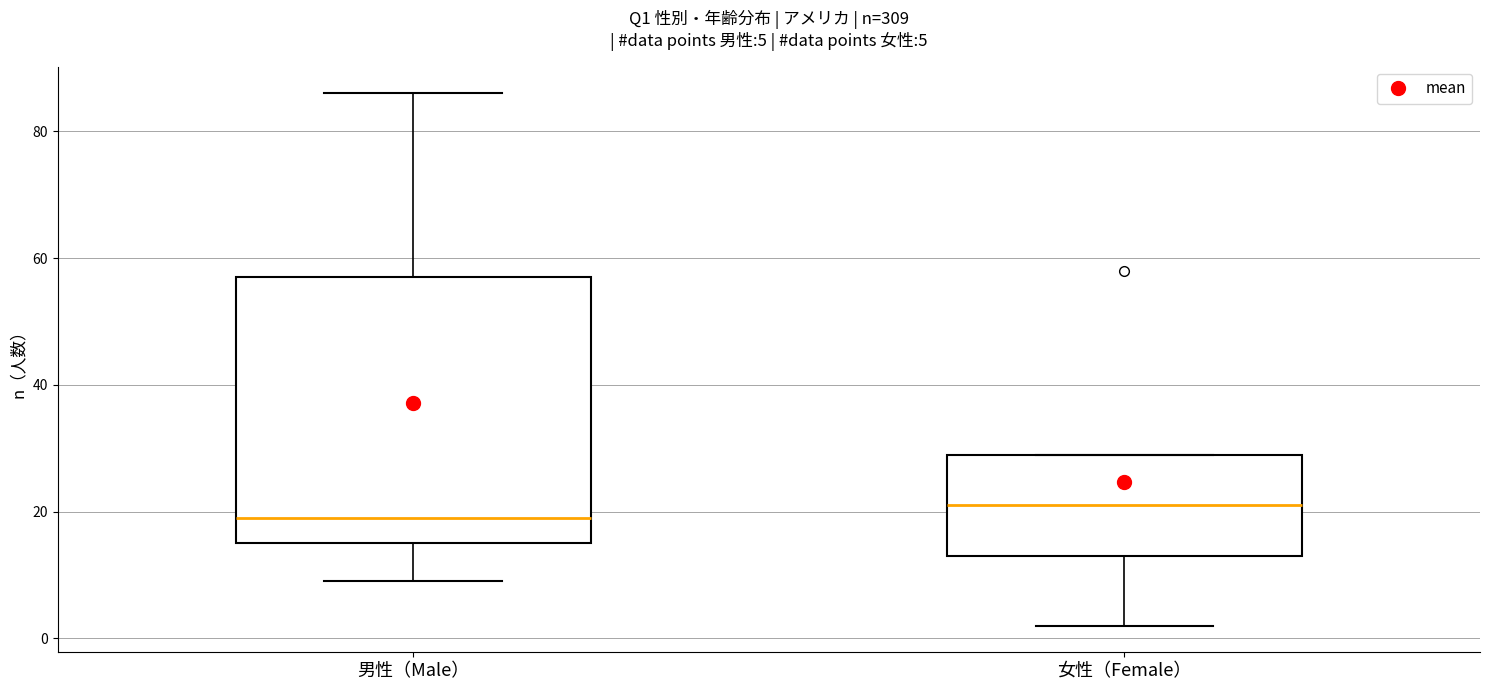

Which box's median line is the lowest?

男性（Male）